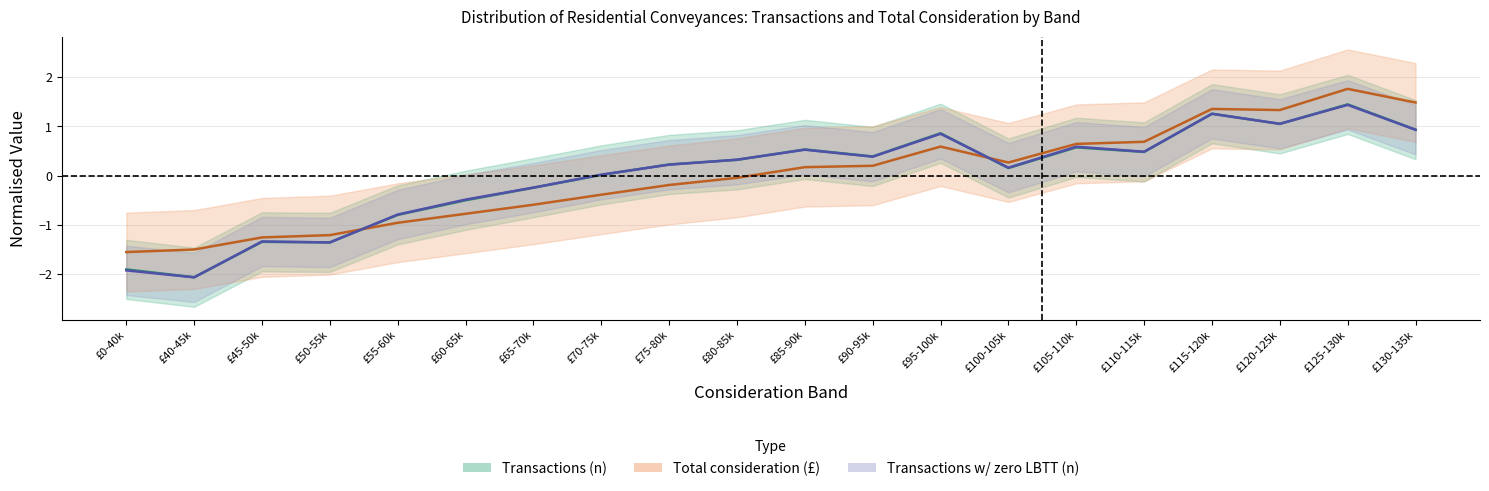

Reading left to right, what are all the values shown in this chart?

Transactions (n): £0-40k=-1.9	£40-45k=-2.1	£45-50k=-1.3	£50-55k=-1.4	£55-60k=-0.8	£60-65k=-0.5	£65-70k=-0.2	£70-75k=0.0	£75-80k=0.2	£80-85k=0.3	£85-90k=0.5	£90-95k=0.4	£95-100k=0.9	£100-105k=0.2	£105-110k=0.6	£110-115k=0.5	£115-120k=1.3	£120-125k=1.0	£125-130k=1.4	£130-135k=0.9
Total consideration (£): £0-40k=-1.6	£40-45k=-1.5	£45-50k=-1.3	£50-55k=-1.2	£55-60k=-1.0	£60-65k=-0.8	£65-70k=-0.6	£70-75k=-0.4	£75-80k=-0.2	£80-85k=-0.0	£85-90k=0.2	£90-95k=0.2	£95-100k=0.6	£100-105k=0.3	£105-110k=0.6	£110-115k=0.7	£115-120k=1.4	£120-125k=1.3	£125-130k=1.8	£130-135k=1.5
Transactions w/ zero LBTT (n): £0-40k=-1.9	£40-45k=-2.1	£45-50k=-1.3	£50-55k=-1.4	£55-60k=-0.8	£60-65k=-0.5	£65-70k=-0.2	£70-75k=0.0	£75-80k=0.2	£80-85k=0.3	£85-90k=0.5	£90-95k=0.4	£95-100k=0.8	£100-105k=0.2	£105-110k=0.6	£110-115k=0.5	£115-120k=1.3	£120-125k=1.0	£125-130k=1.4	£130-135k=0.9